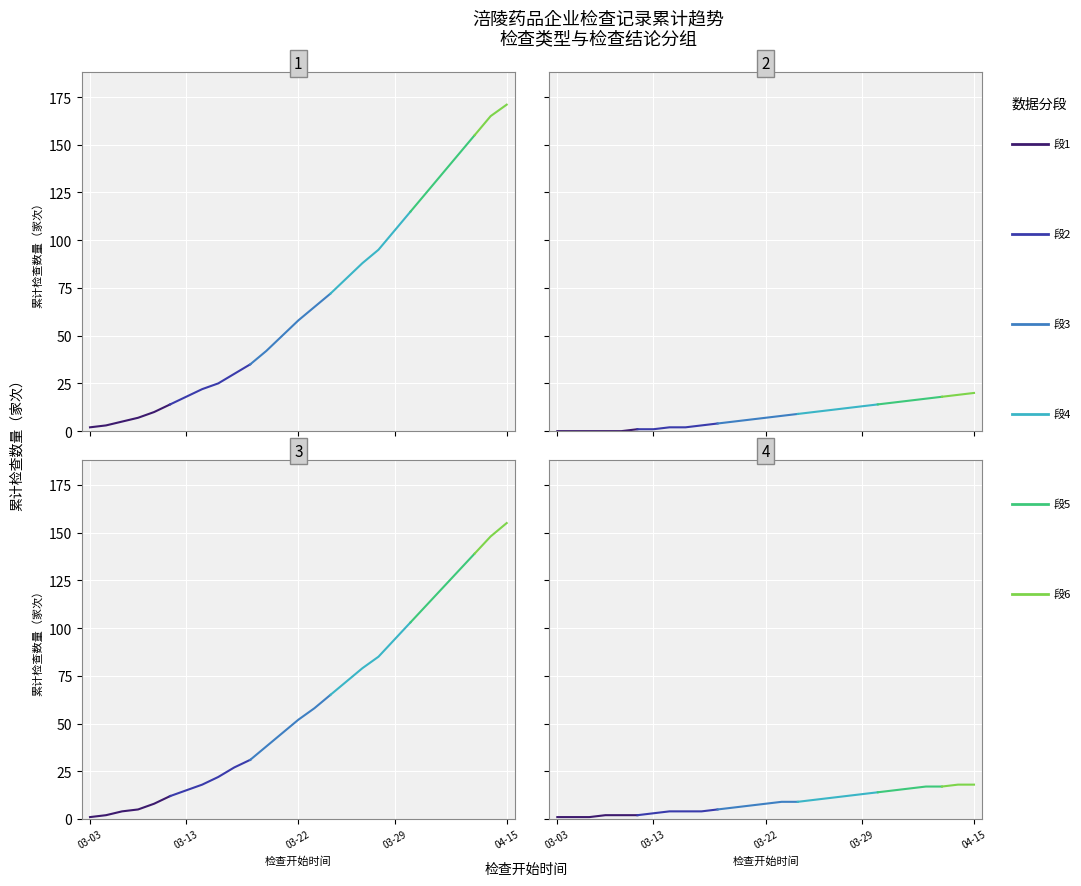

Is this an area chart (filled region under the line)?

No